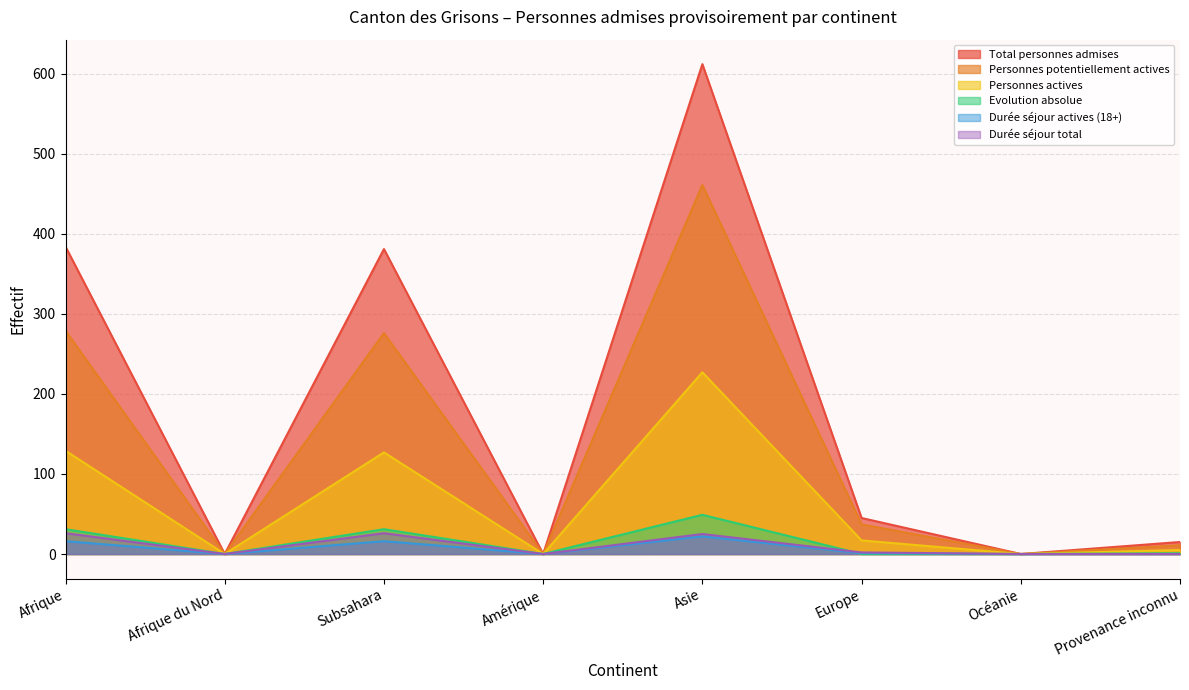

Reading left to right, extract all data points from this chart.

Total personnes admises: Afrique=384	Afrique du Nord=0	Subsahara=381	Amérique=0	Asie=612	Europe=45	Océanie=0	Provenance inconnu=15
Personnes potentiellement actives: Afrique=279	Afrique du Nord=0	Subsahara=276	Amérique=0	Asie=461	Europe=37	Océanie=0	Provenance inconnu=11
Personnes actives: Afrique=129	Afrique du Nord=0	Subsahara=127	Amérique=0	Asie=227	Europe=17	Océanie=0	Provenance inconnu=5
Evolution absolue: Afrique=31	Afrique du Nord=0	Subsahara=31	Amérique=0	Asie=49	Europe=0	Océanie=0	Provenance inconnu=1
Durée séjour actives (18+): Afrique=16	Afrique du Nord=0	Subsahara=16	Amérique=0	Asie=22	Europe=1	Océanie=0	Provenance inconnu=0
Durée séjour total: Afrique=26	Afrique du Nord=0	Subsahara=26	Amérique=0	Asie=25	Europe=2	Océanie=0	Provenance inconnu=0